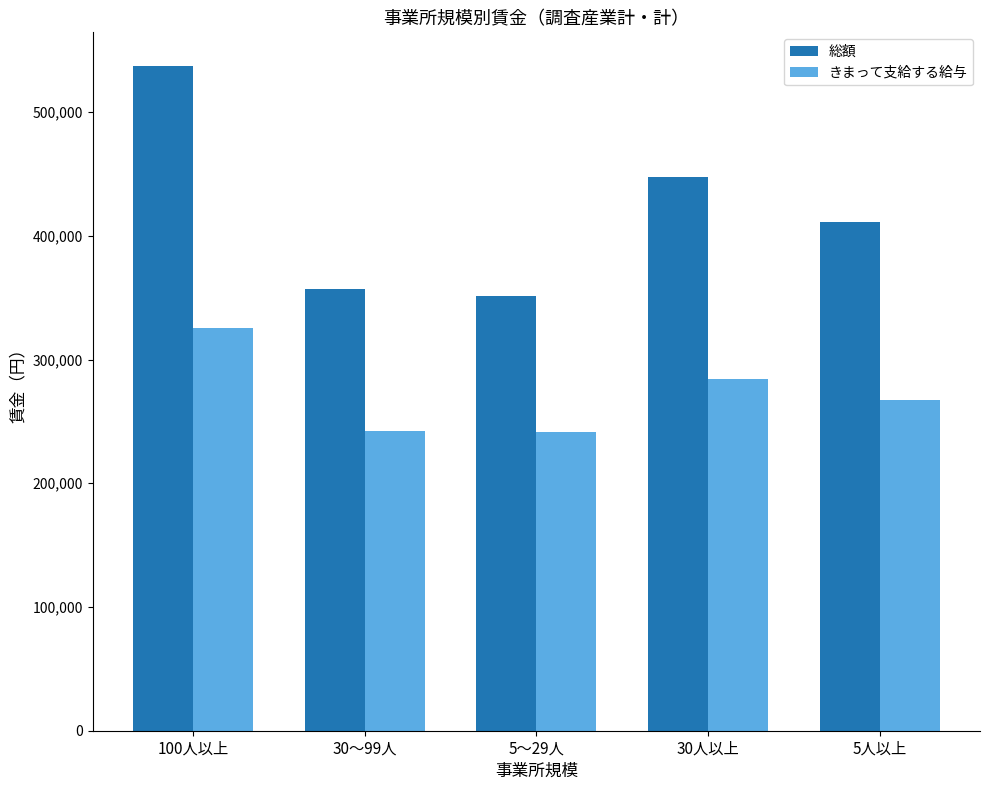

Which series changed the most between 30～99人 and 5人以上?

総額